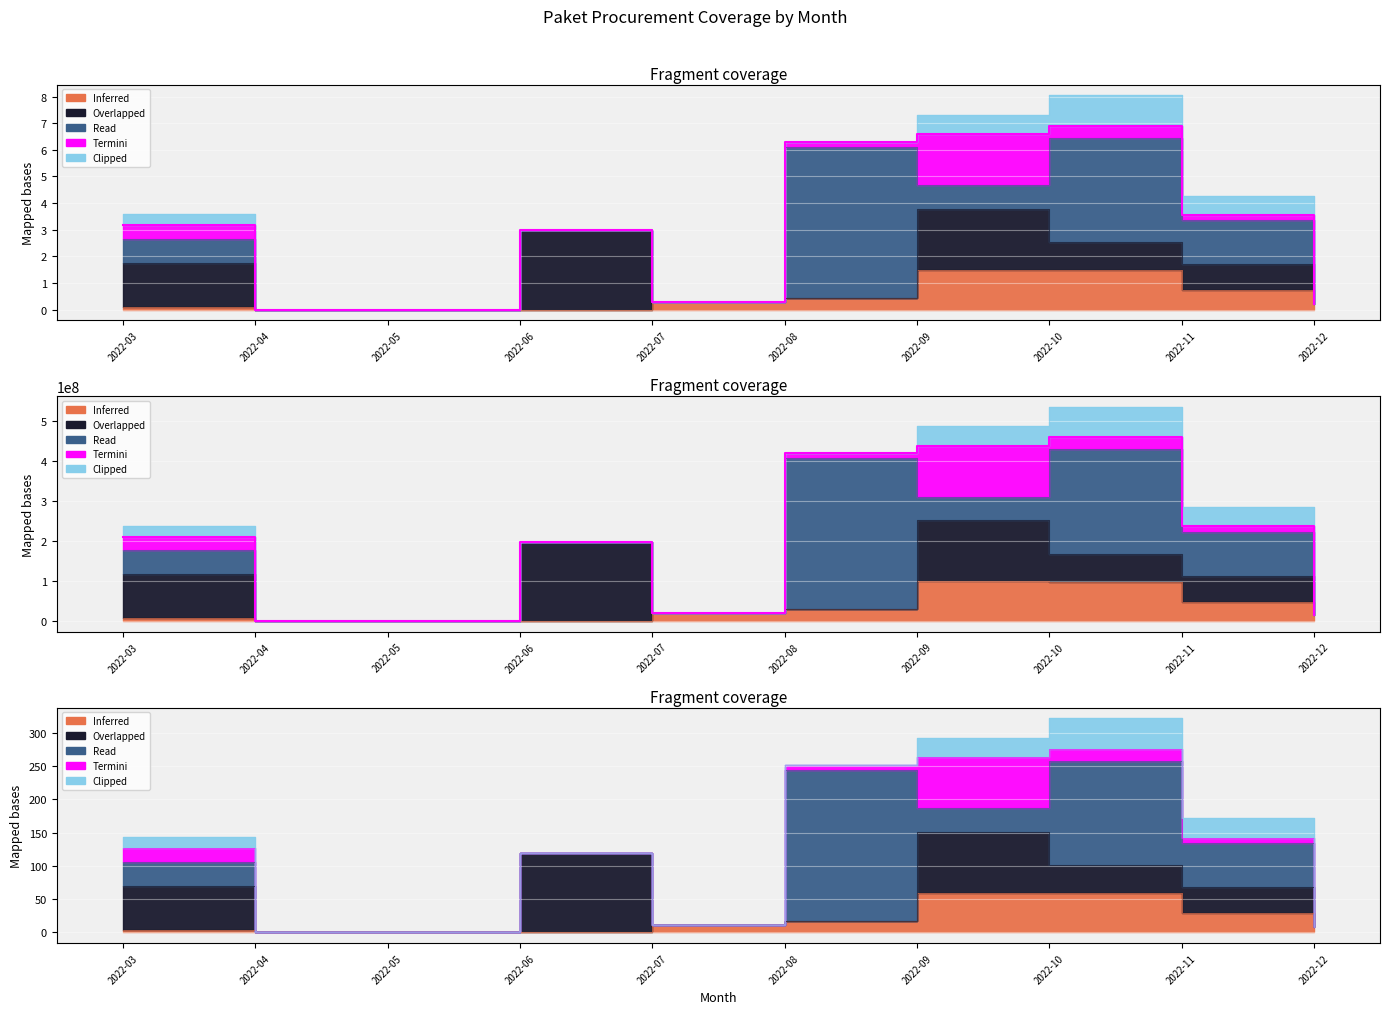

How many lines are shown in the chart?

5